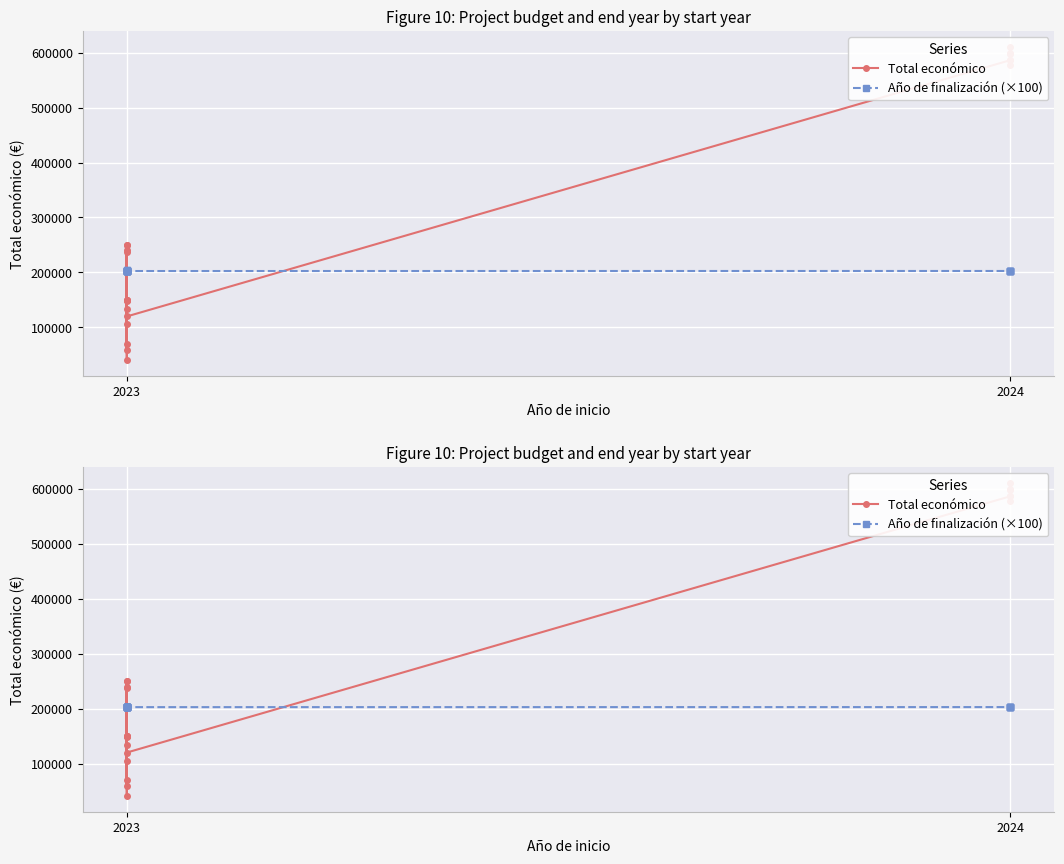

Reading left to right, list all the values displayed in this chart.

Total económico: 240000	134112	105516	148534	150000	40876	250000	59106	70000	150000	237042	250000	150000	119999	586120	610889	577638	585914	599262	597651
Año de finalización (×100): 202600	202600	202600	202600	202600	203700	202600	203700	202600	202700	202600	202600	202600	202600	202700	202700	202600	202700	202600	202700